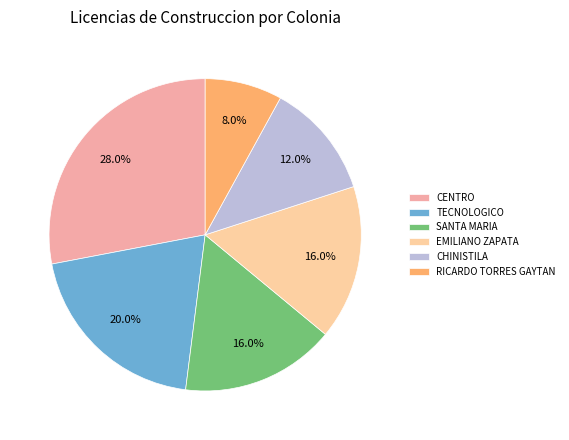

What is the largest slice in the pie chart?

CENTRO